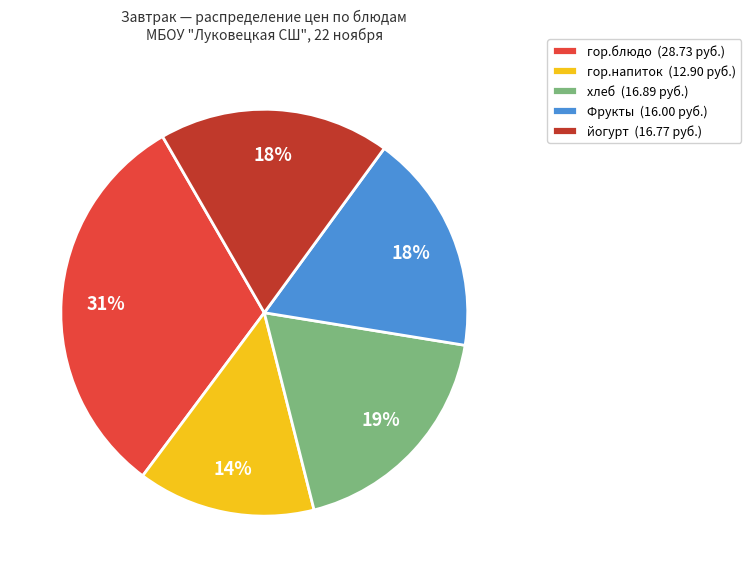

Does хлеб represent more than half of the total?

No